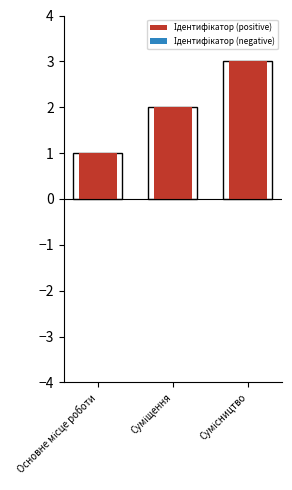

What is the sum of the Ідентифікатор (positive) values at Суміщення and Сумісництво?

5